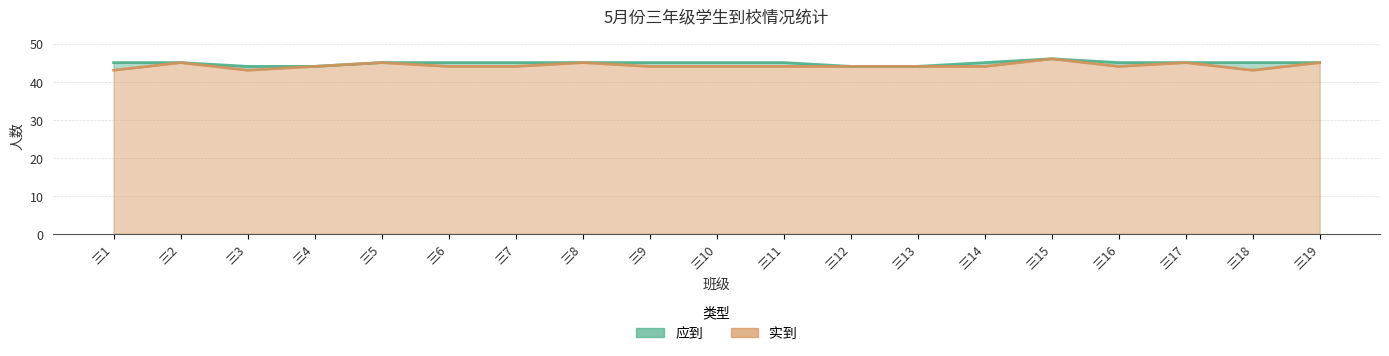

True or false: 应到 has a value of 45 at 三2.

True